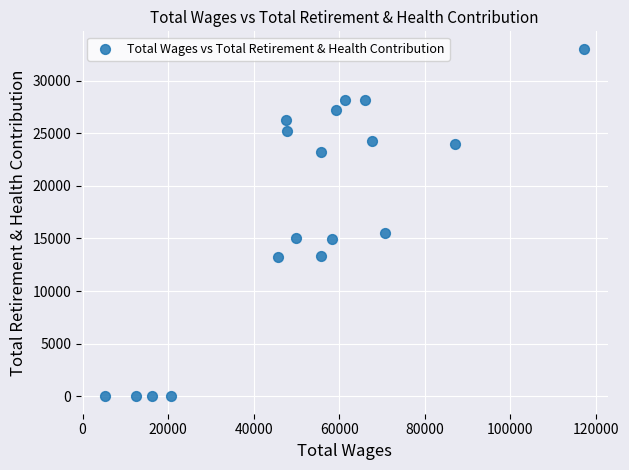

What Y value in the scatter plot is closest to 16516?

15509